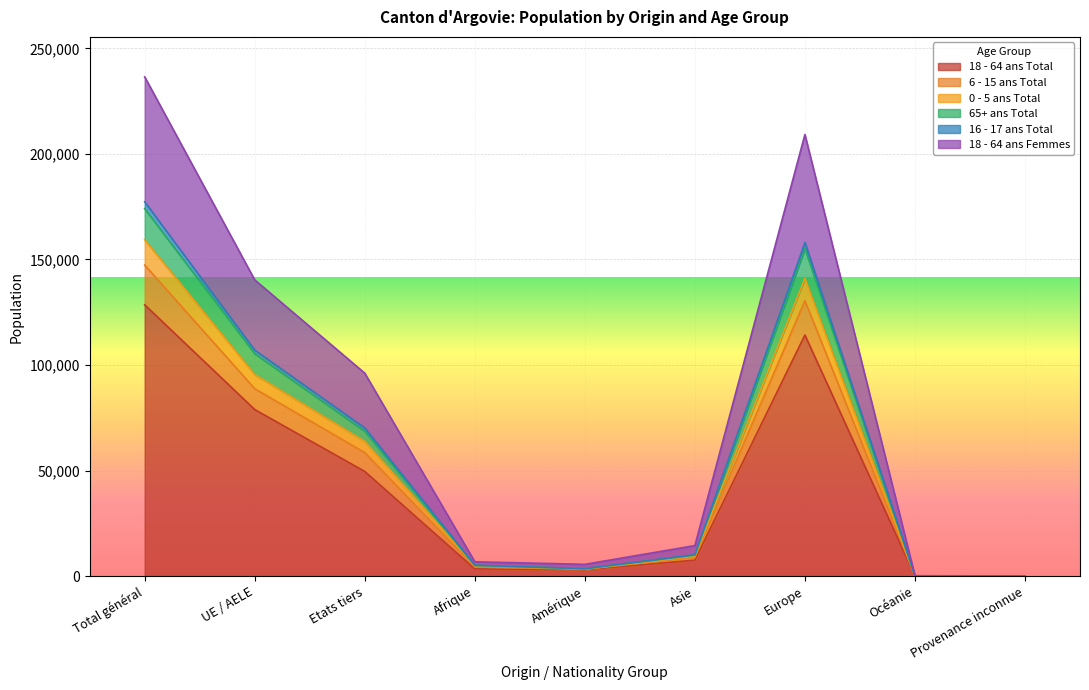

How many lines are shown in the chart?

6